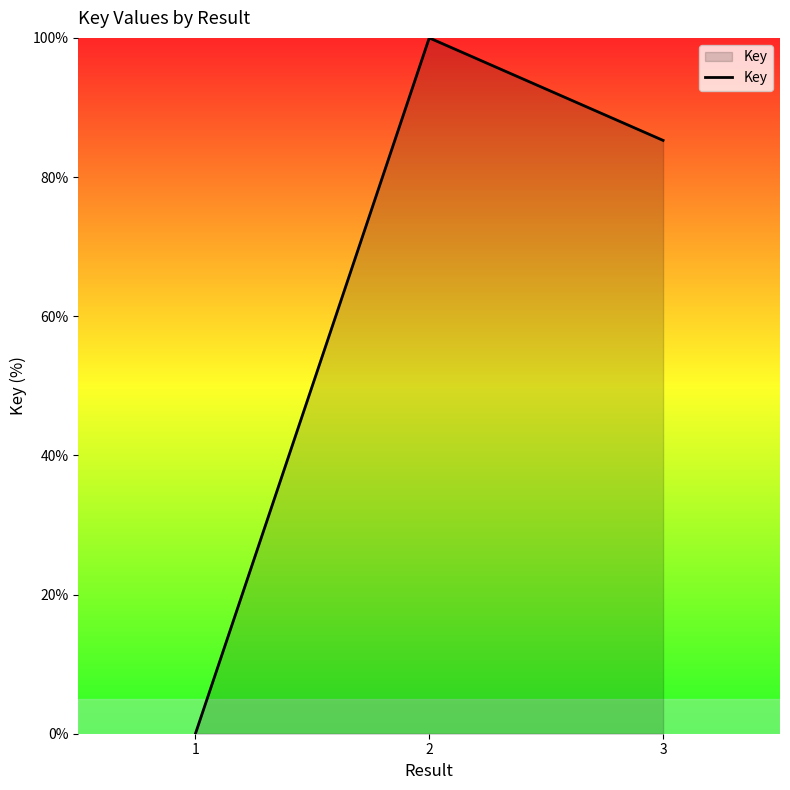

Which label corresponds to the smallest value in the chart?

1